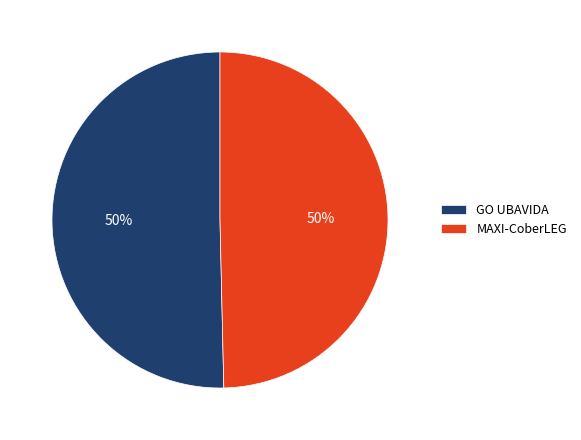

What is the ratio of the value at GO UBAVIDA to the value at MAXI-CoberLEG?

1.0